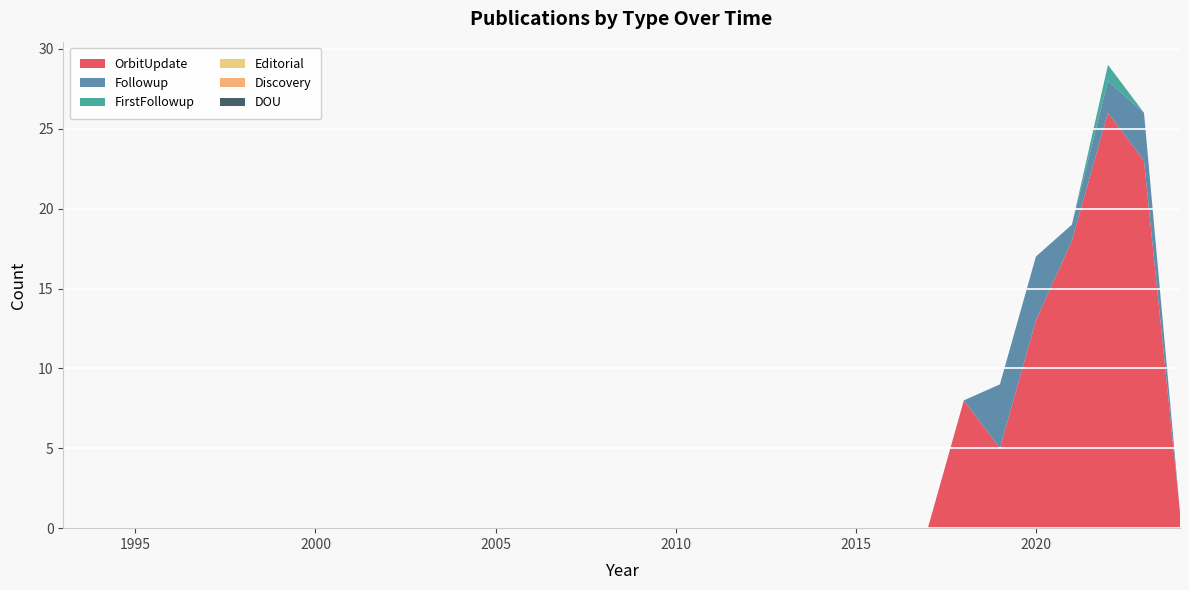

Reading left to right, what are all the values shown in this chart?

OrbitUpdate: 0	0	0	0	0	0	0	0	0	0	0	0	0	0	0	0	0	0	0	0	0	0	0	0	0	0	0	0	8	5	13	18	26	23	1
Followup: 0	0	0	0	0	0	0	0	0	0	0	0	0	0	0	0	0	0	0	0	0	0	0	0	0	0	0	0	0	4	4	1	2	3	0
FirstFollowup: 0	0	0	0	0	0	0	0	0	0	0	0	0	0	0	0	0	0	0	0	0	0	0	0	0	0	0	0	0	0	0	0	1	0	0
Editorial: 0	0	0	0	0	0	0	0	0	0	0	0	0	0	0	0	0	0	0	0	0	0	0	0	0	0	0	0	0	0	0	0	0	0	0
Discovery: 0	0	0	0	0	0	0	0	0	0	0	0	0	0	0	0	0	0	0	0	0	0	0	0	0	0	0	0	0	0	0	0	0	0	0
DOU: 0	0	0	0	0	0	0	0	0	0	0	0	0	0	0	0	0	0	0	0	0	0	0	0	0	0	0	0	0	0	0	0	0	0	0